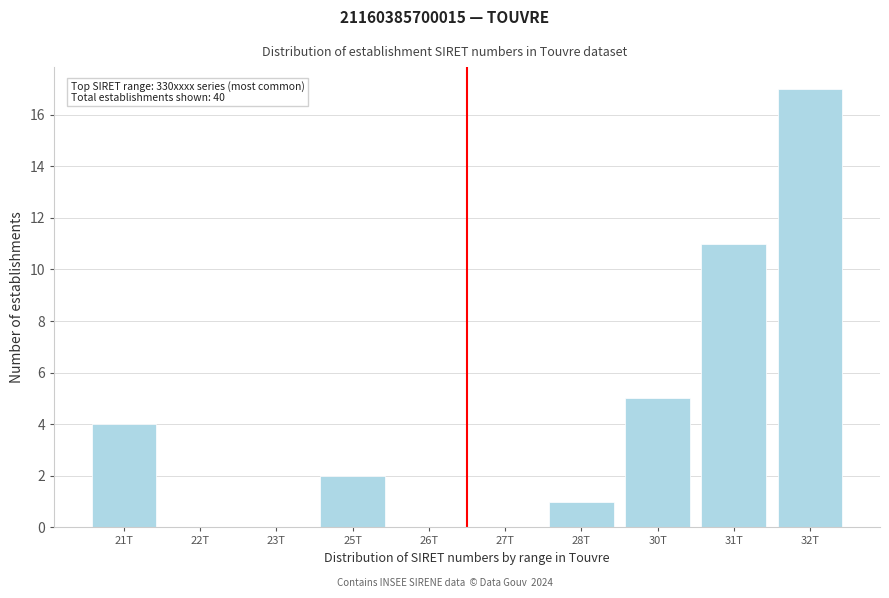

Reading right to left, list all the values displayed in this chart.

32T=17	31T=11	30T=5	28T=1	27T=0	26T=0	25T=2	23T=0	22T=0	21T=4